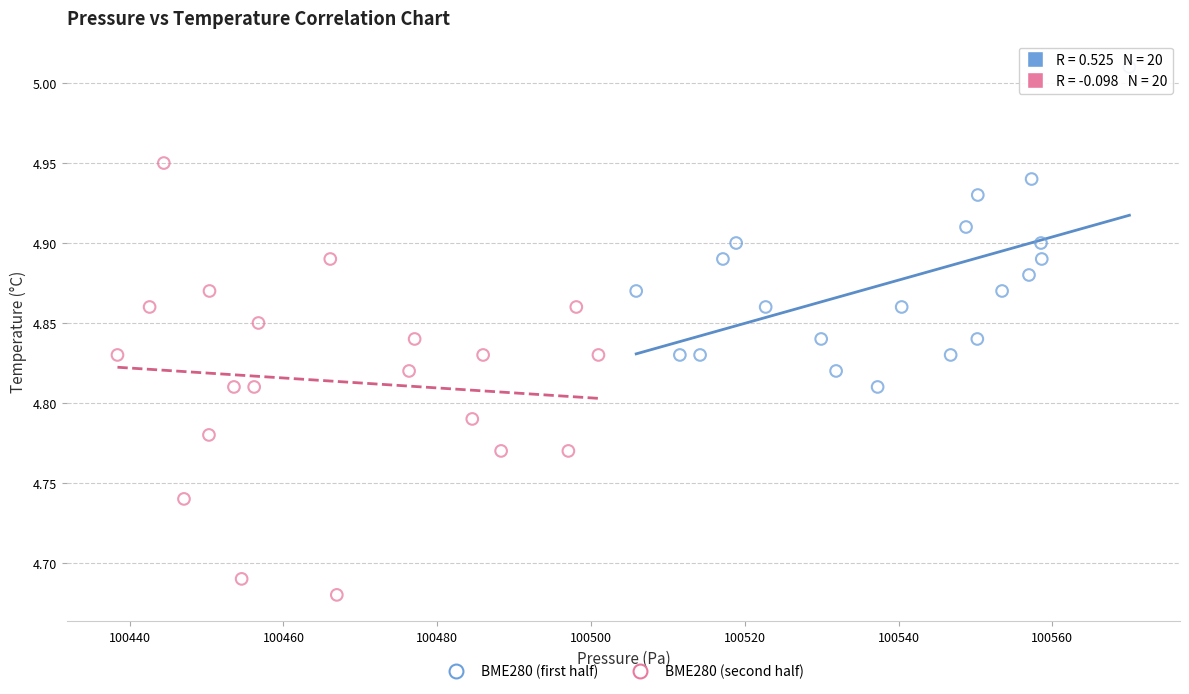

Which series contains the highest Y value?

BME280 (first half)